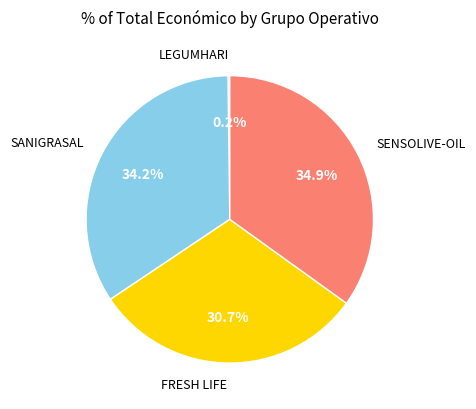

To the nearest percent, what is the difference between the largest and smallest slice percentages?

35%